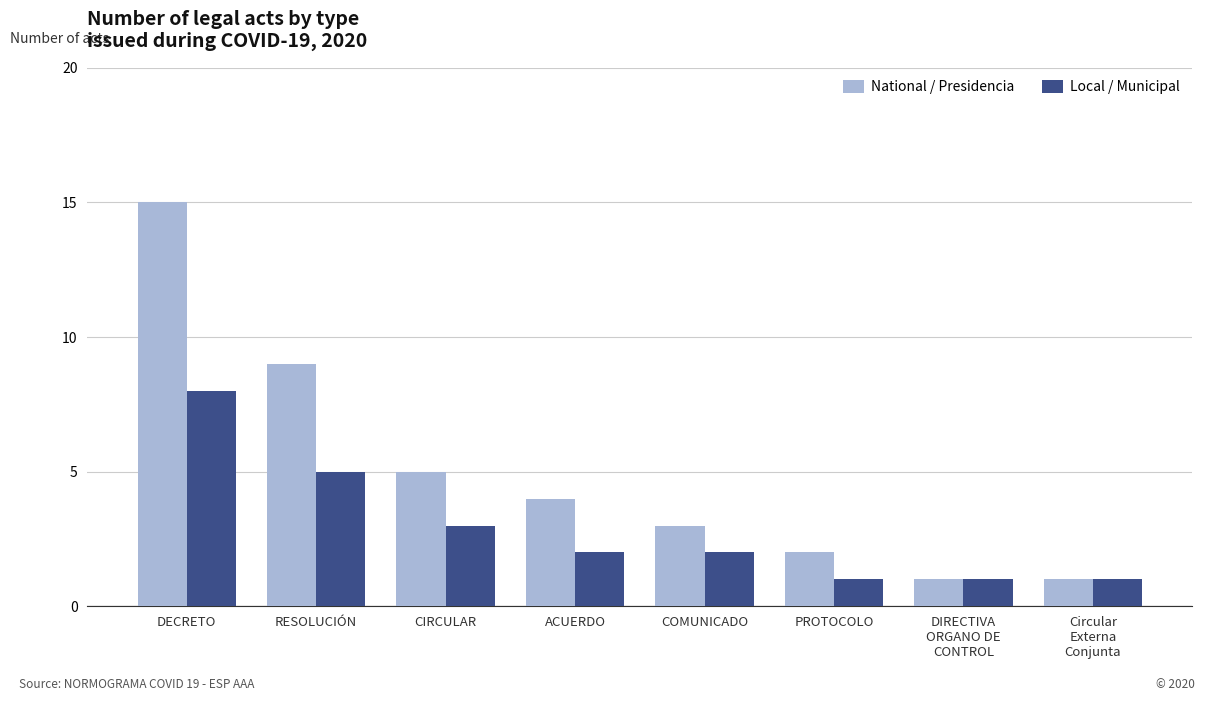

Count the number of data series in this chart.

2